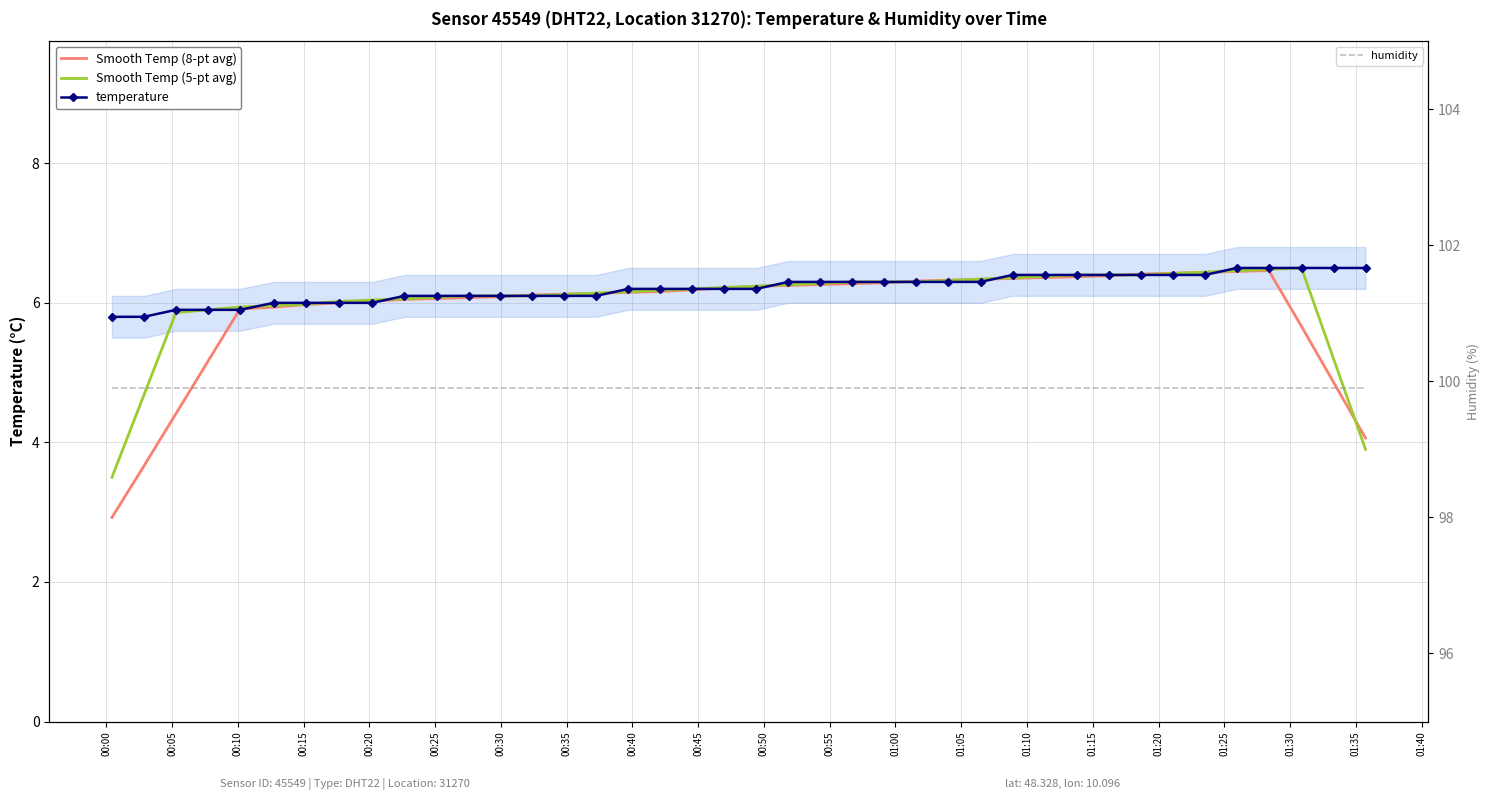

What is the difference between the maximum and minimum values in the temperature series?

0.7